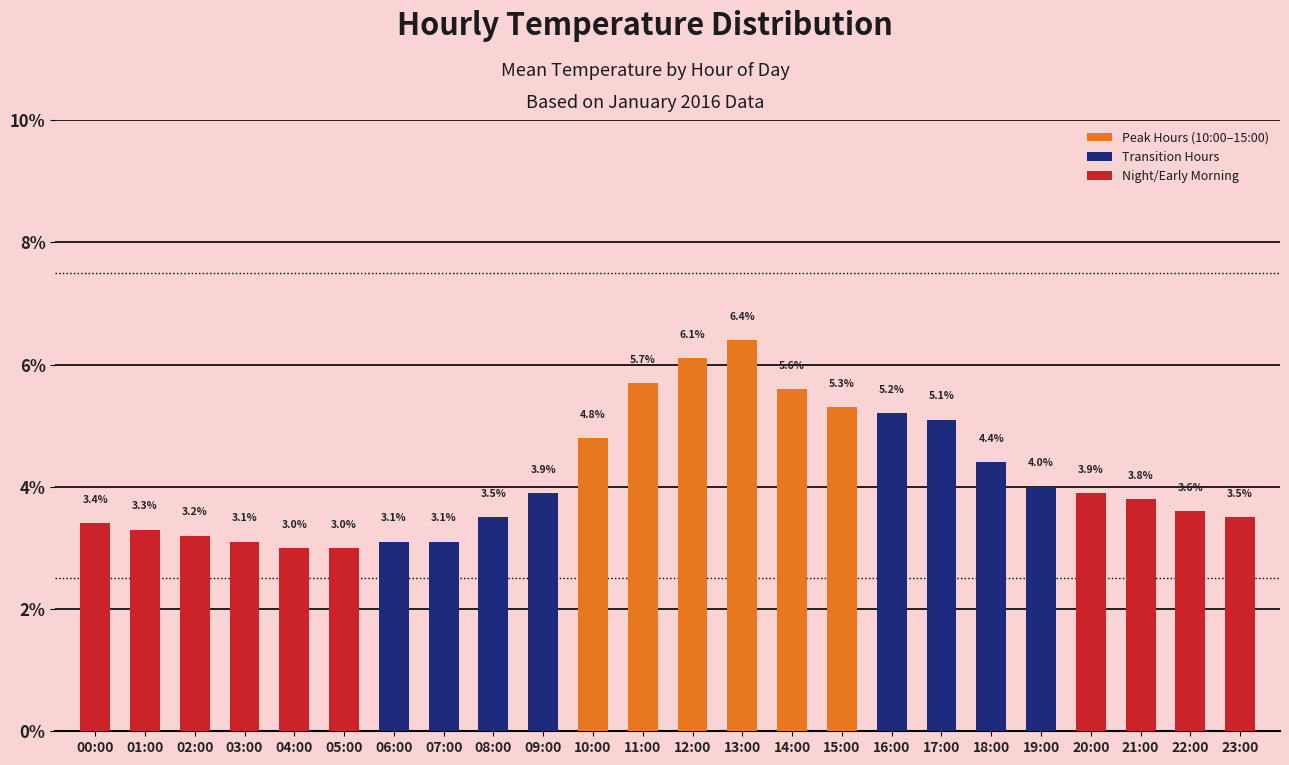

What value does the data have at 20:00?

3.9